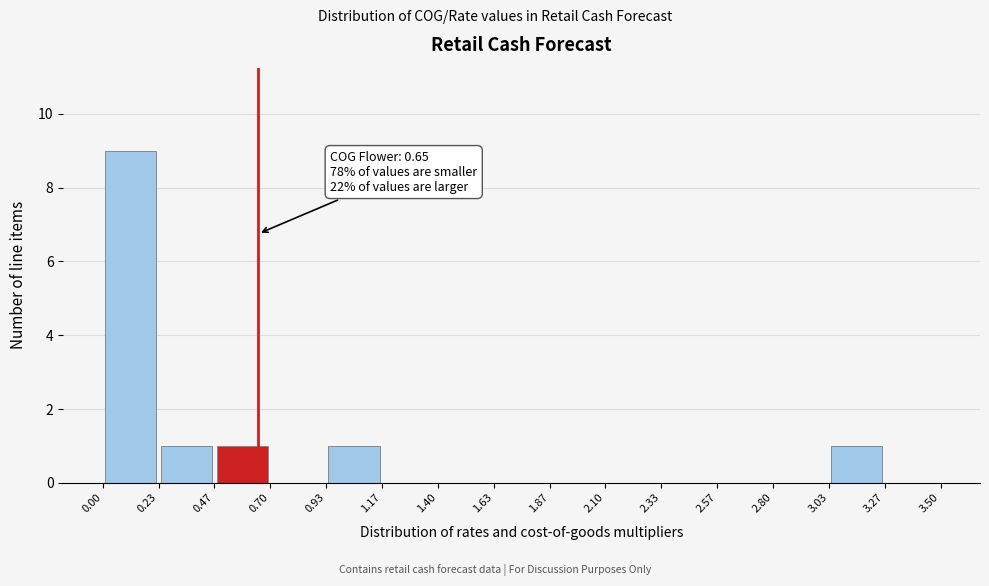

Which range on the x-axis has the tallest bar?

0.00 to 0.23